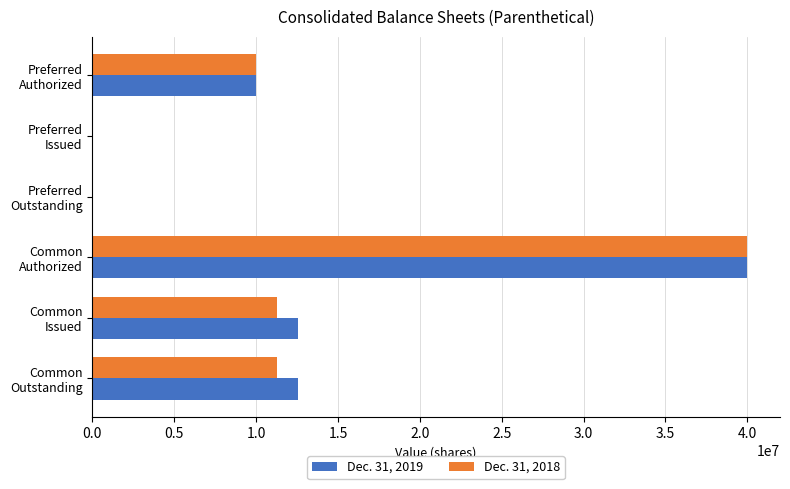

What is the maximum value shown in the chart?

40000000